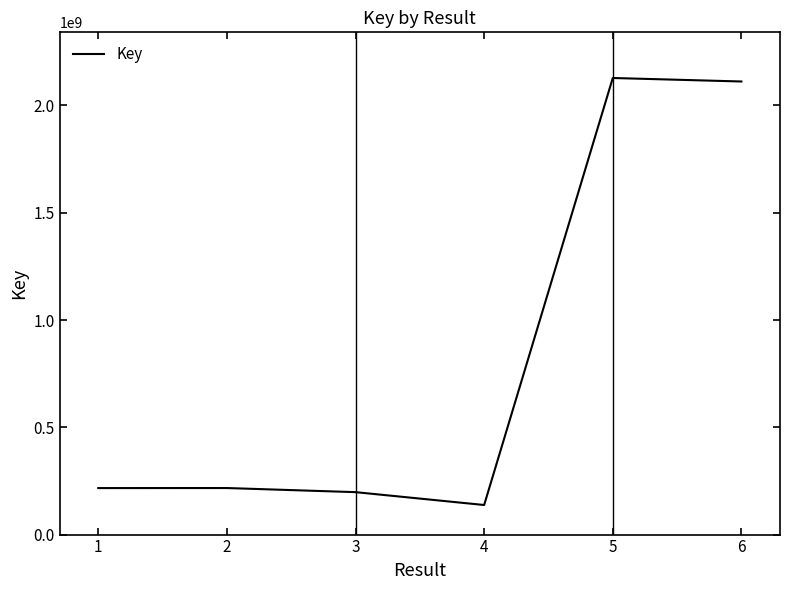

What is the ratio of the value at 1 to the value at 5?

0.1